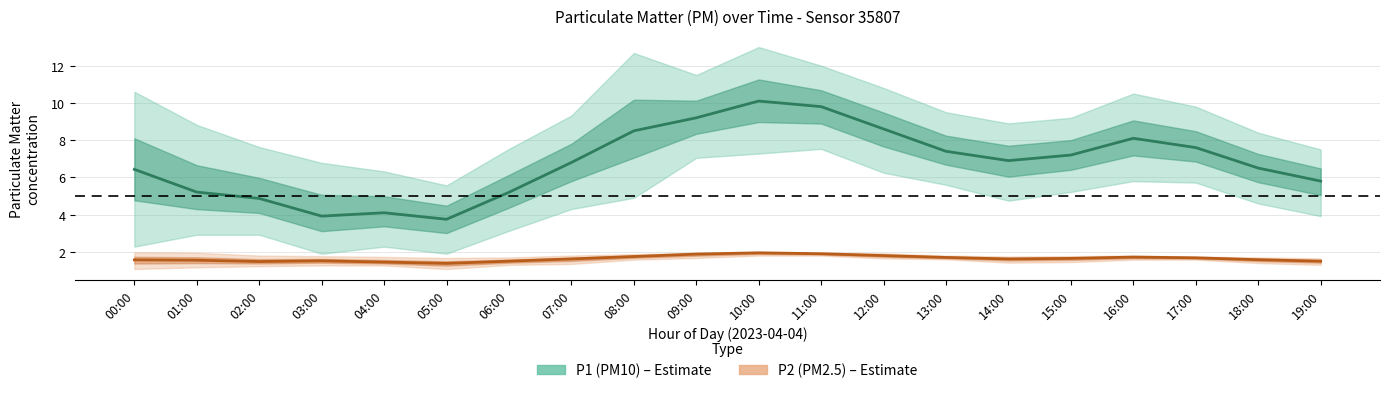

True or false: P2 (PM2.5) has more than 2 points higher than both neighbors.

True